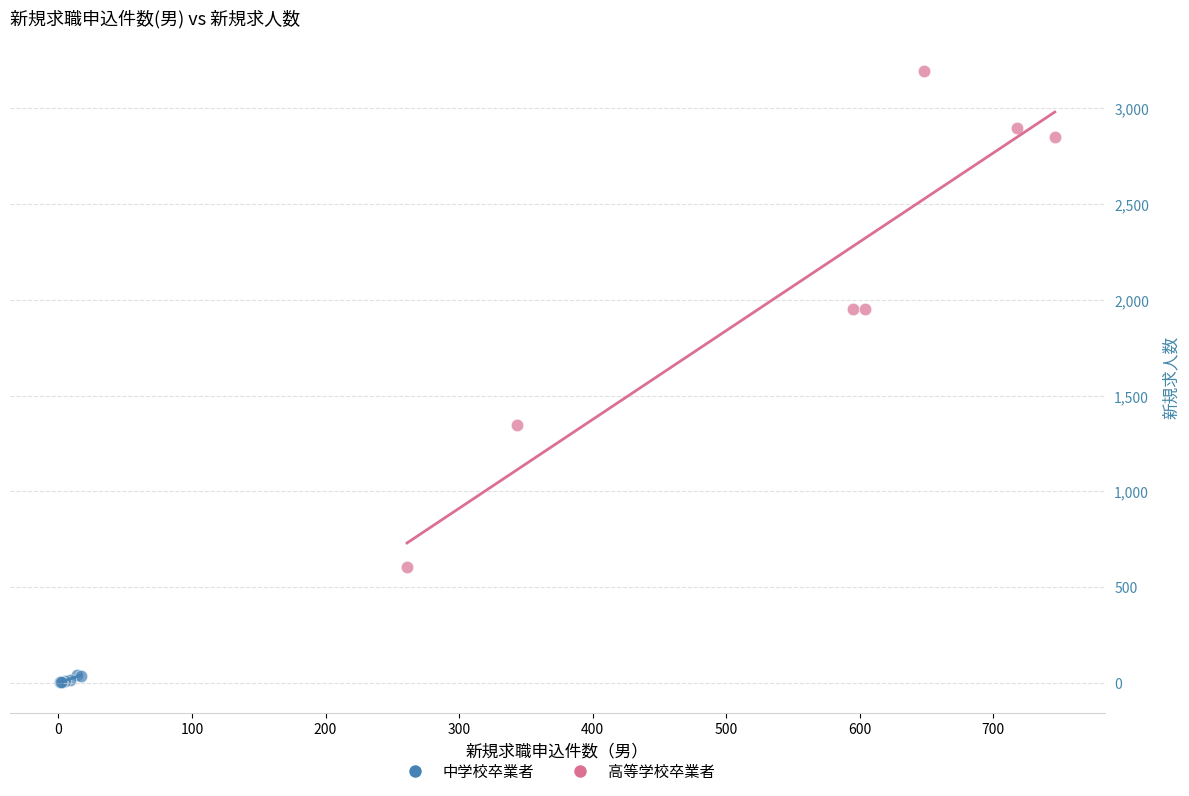

Which series has the widest spread of Y values?

高等学校卒業者